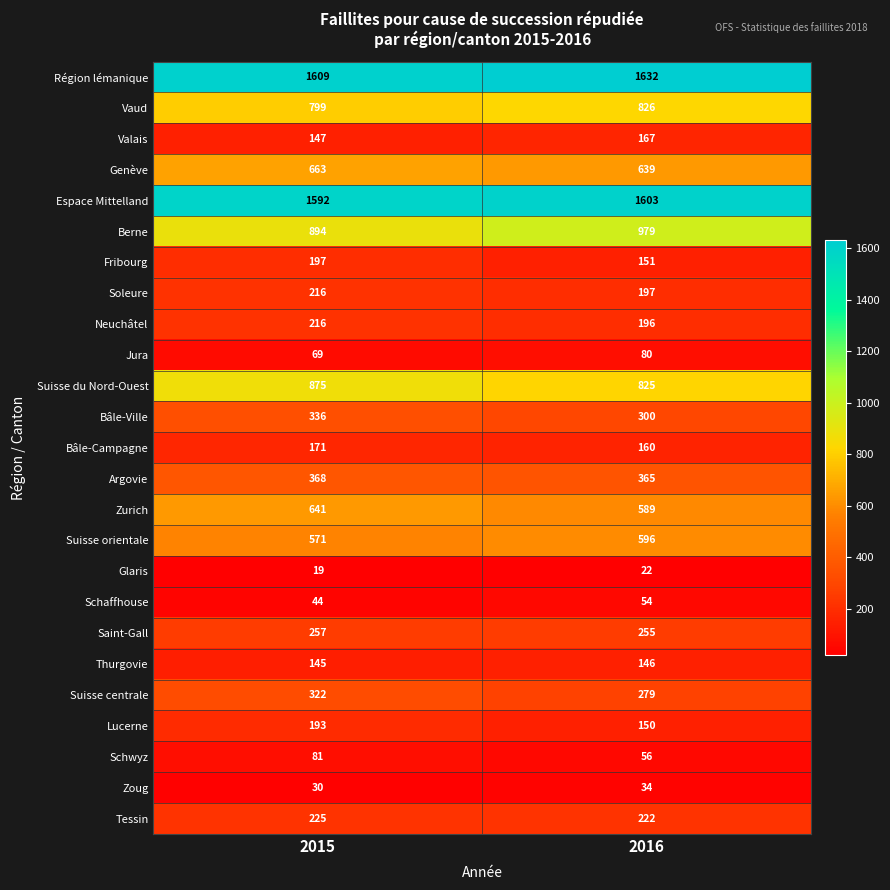

Is it true that Lucerne equals 150 at 2016?

True